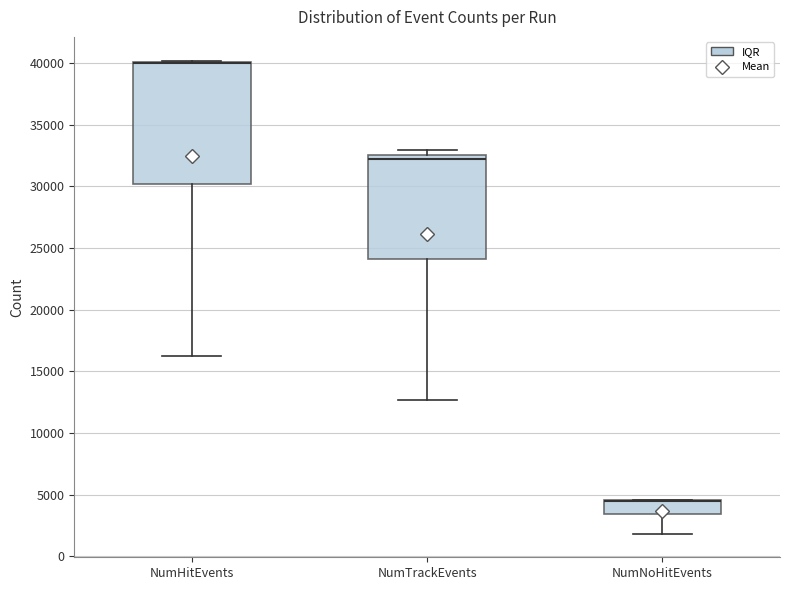

Reading left to right, read every box against the y-axis: the position of its median line, the range the box covers, and the ends of its whiskers. The values are not printed on the chart, so give them approximately, as read against the axis.

NumHitEvents: median 40000 (drawn on the box's upper edge), box 30000 to 40000, whiskers 16500 to 40000 (just above the box's upper edge)
NumTrackEvents: median 32000, box 24000 to 32500, whiskers 12500 to 33000
NumNoHitEvents: median 4500 (drawn on the box's upper edge), box 3500 to 4500, whiskers 2000 to 4500